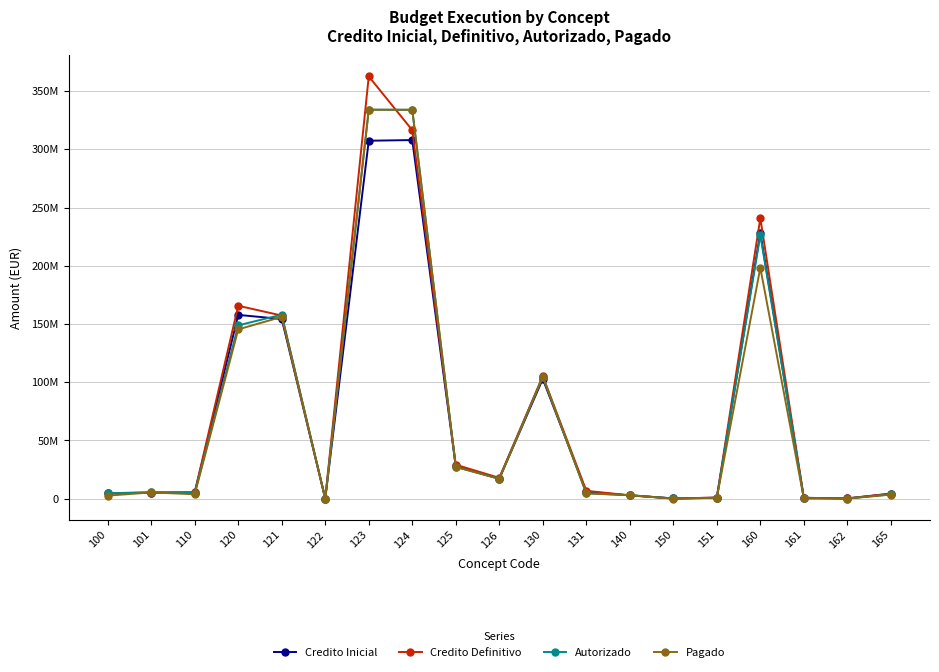

Does the chart have visible grid lines?

Yes